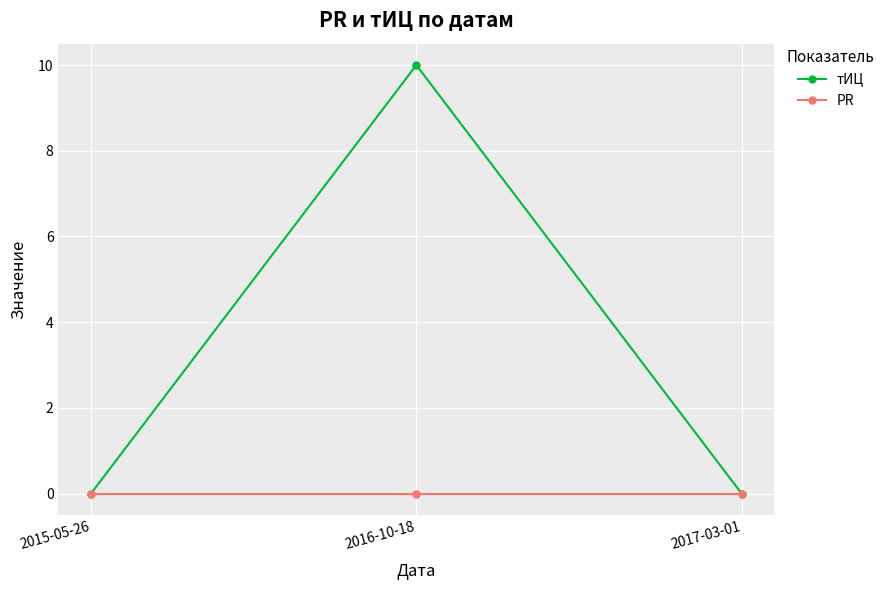

Between 2015-05-26 and 2016-10-18, which series saw the biggest shift?

тИЦ